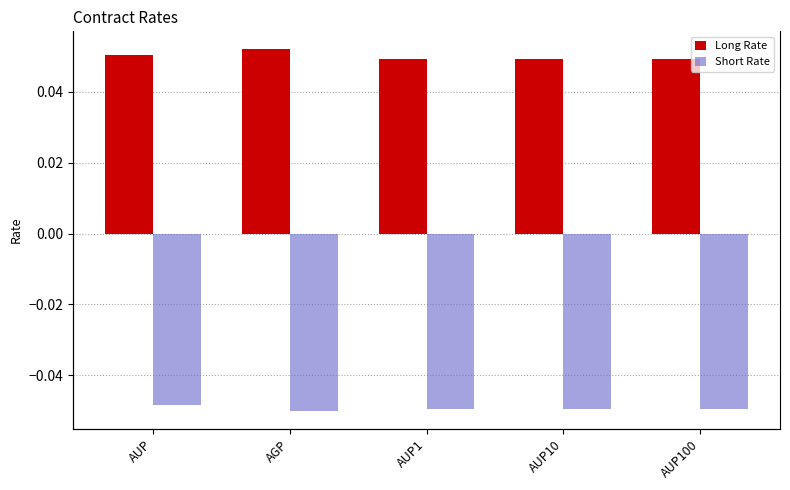

How many bars are there in each group?

2